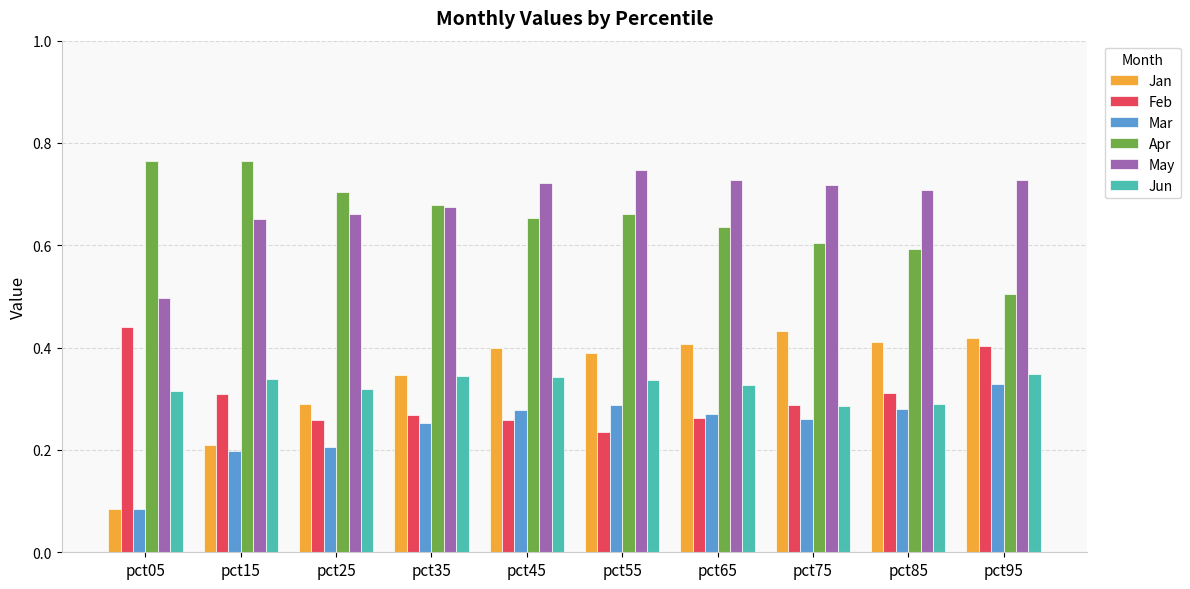

What is the sum of all Jan values?

3.4